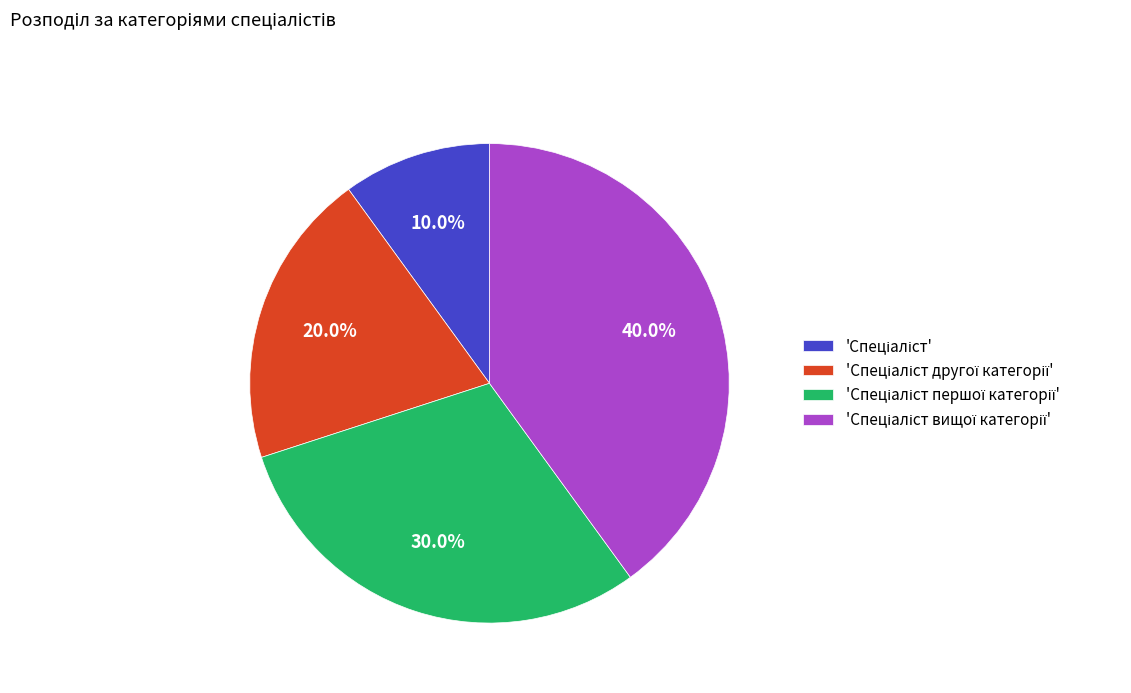

Does any single category account for the majority?

No